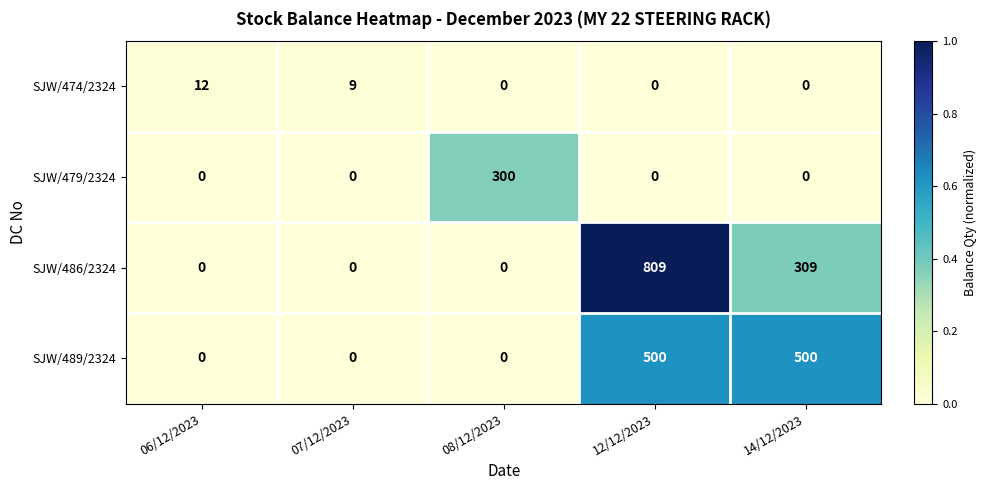

What is the total value across all series at 08/12/2023?

300